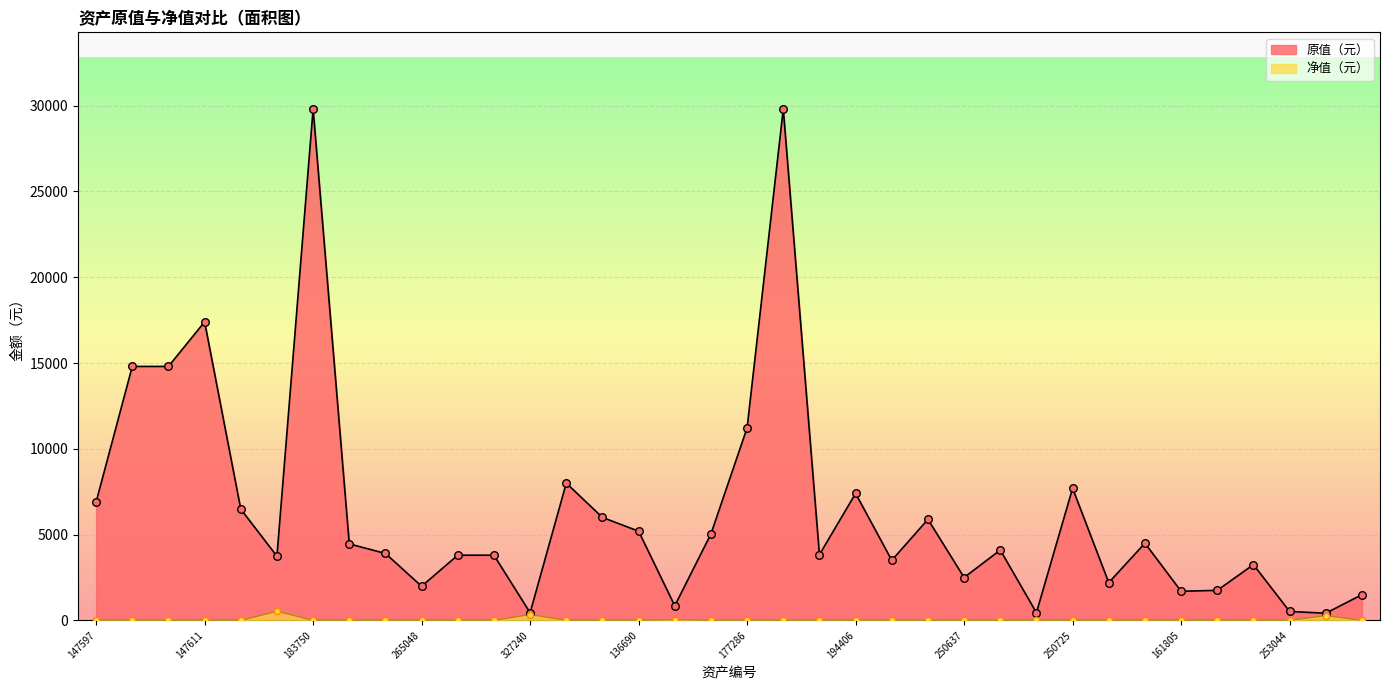

What are all the series names shown in the legend?

原值（元）, 净值（元）